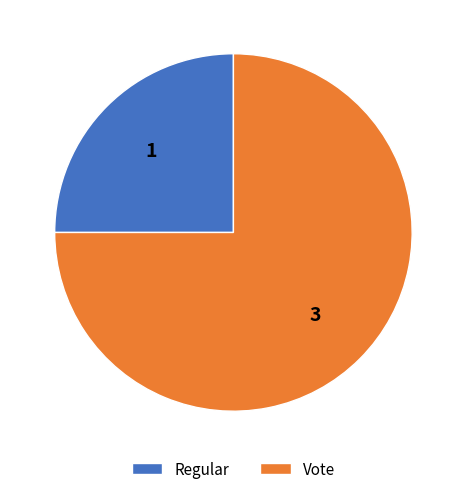

True or false: Regular accounts for 10% of the total.

False